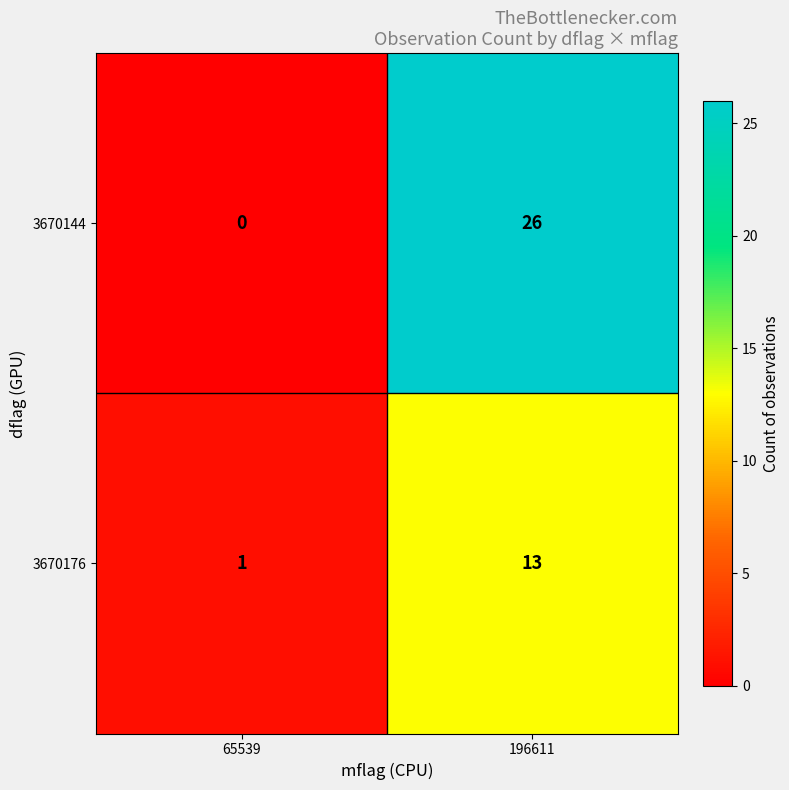

Reading right to left, list all the values displayed in this chart.

3670144: 196611=26	65539=0
3670176: 196611=13	65539=1